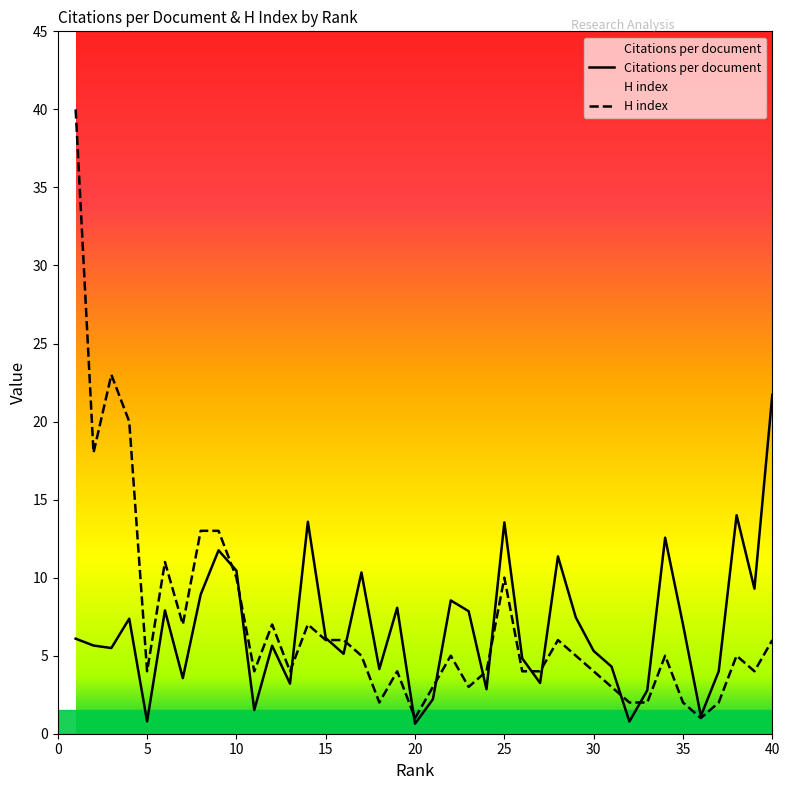

What is the difference between the maximum and minimum values in the Citations per document series?

21.1